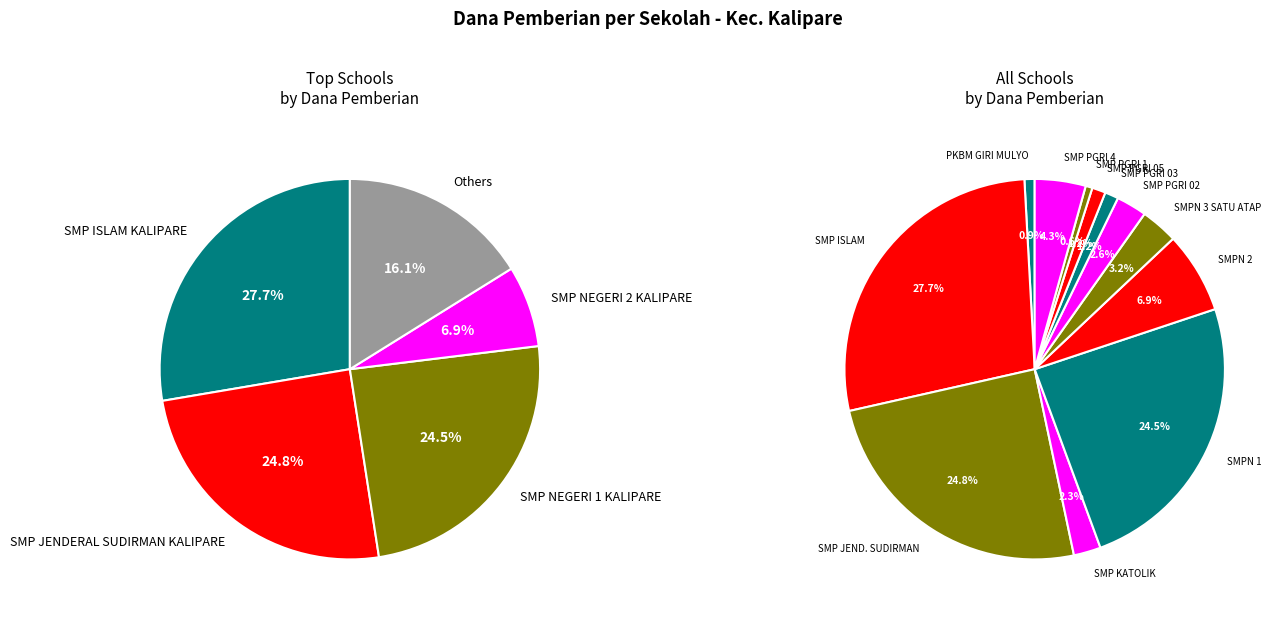

Does SMP JENDERAL SUDIRMAN KALIPARE represent more than half of the total?

No